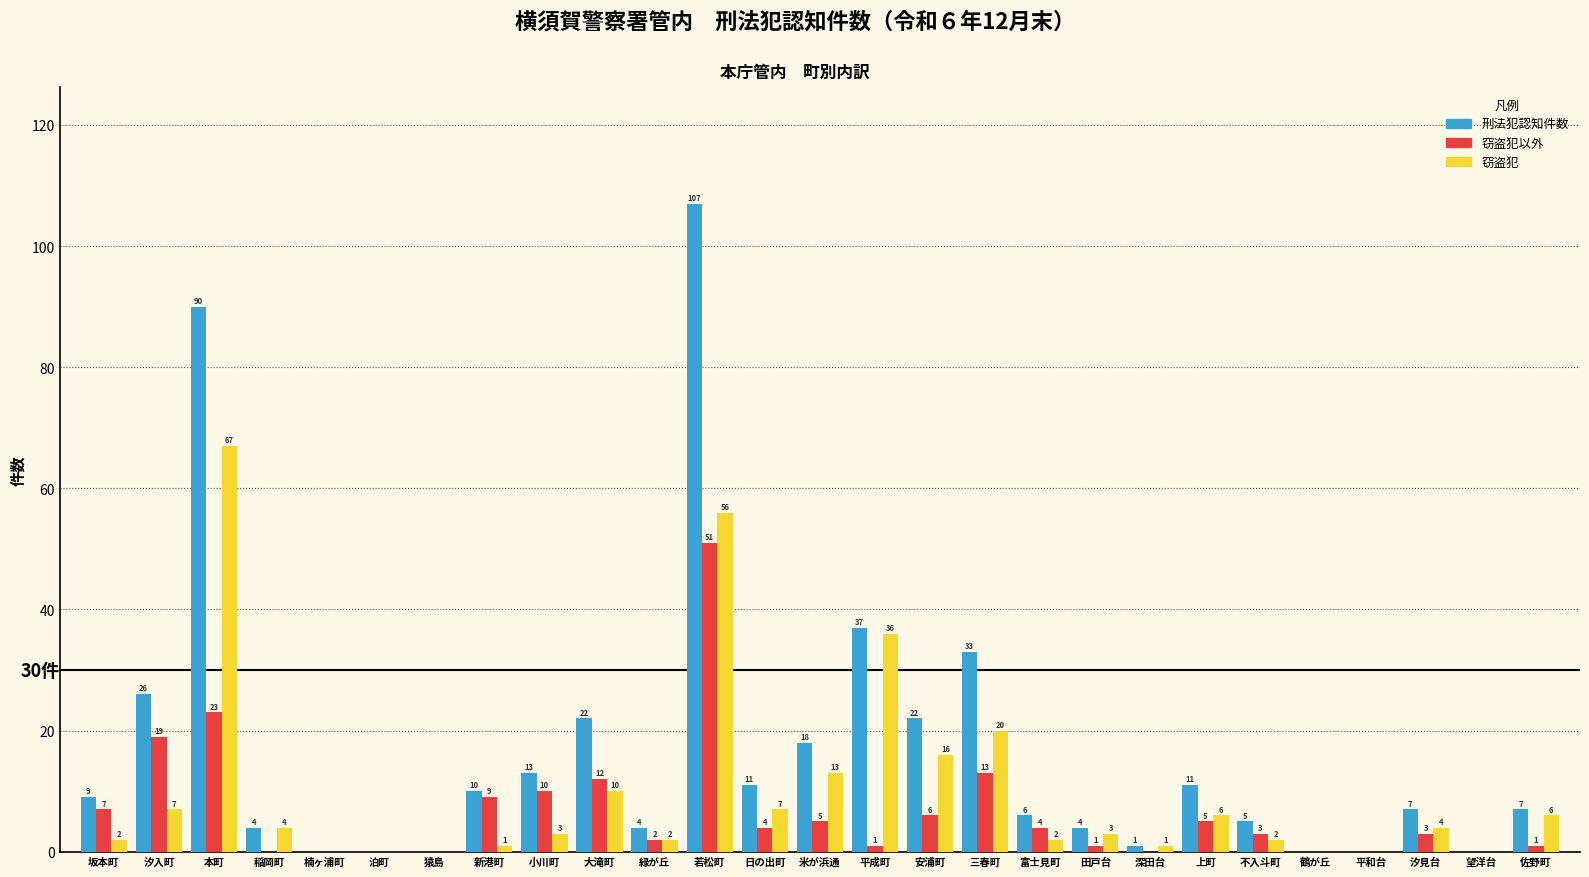

Reading right to left, what are all the values shown in this chart?

刑法犯認知件数: 佐野町=7	望洋台=0	汐見台=7	平和台=0	鶴が丘=0	不入斗町=5	上町=11	深田台=1	田戸台=4	富士見町=6	三春町=33	安浦町=22	平成町=37	米が浜通=18	日の出町=11	若松町=107	緑が丘=4	大滝町=22	小川町=13	新港町=10	猿島=0	泊町=0	楠ヶ浦町=0	稲岡町=4	本町=90	汐入町=26	坂本町=9
窃盗犯以外: 佐野町=1	望洋台=0	汐見台=3	平和台=0	鶴が丘=0	不入斗町=3	上町=5	深田台=0	田戸台=1	富士見町=4	三春町=13	安浦町=6	平成町=1	米が浜通=5	日の出町=4	若松町=51	緑が丘=2	大滝町=12	小川町=10	新港町=9	猿島=0	泊町=0	楠ヶ浦町=0	稲岡町=0	本町=23	汐入町=19	坂本町=7
窃盗犯: 佐野町=6	望洋台=0	汐見台=4	平和台=0	鶴が丘=0	不入斗町=2	上町=6	深田台=1	田戸台=3	富士見町=2	三春町=20	安浦町=16	平成町=36	米が浜通=13	日の出町=7	若松町=56	緑が丘=2	大滝町=10	小川町=3	新港町=1	猿島=0	泊町=0	楠ヶ浦町=0	稲岡町=4	本町=67	汐入町=7	坂本町=2